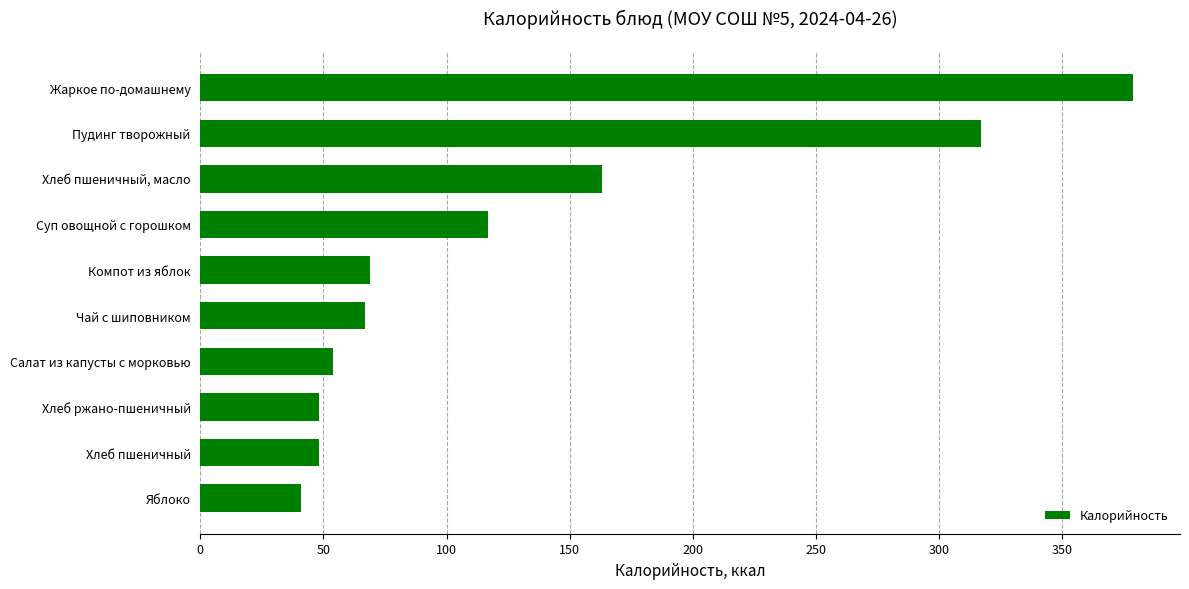

What is the change in value from Компот из яблок to Пудинг творожный?

+248